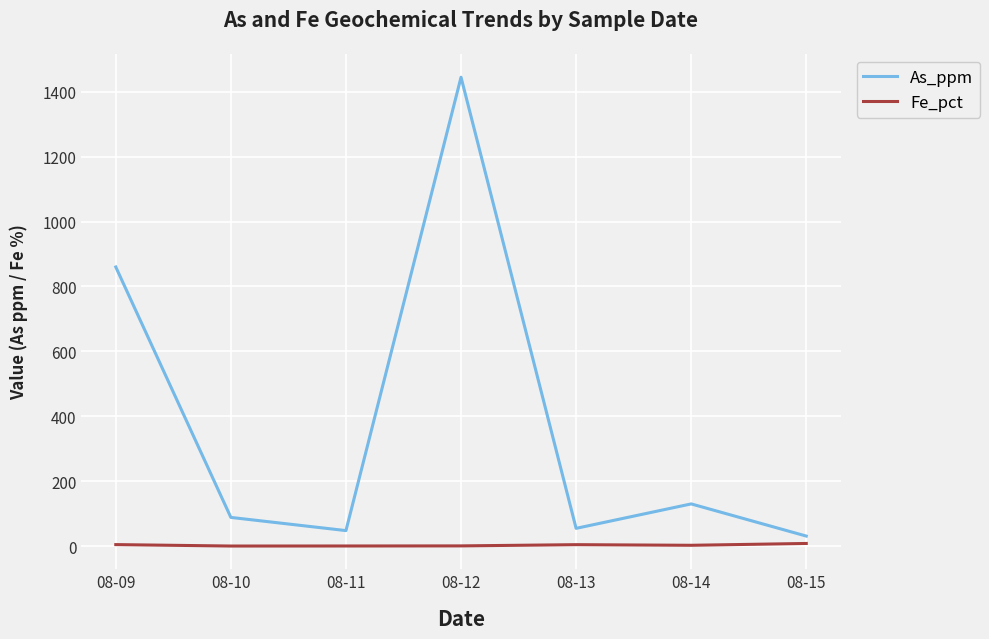

What is the sum of the Fe_pct values at 08-15 and 08-10?

8.6